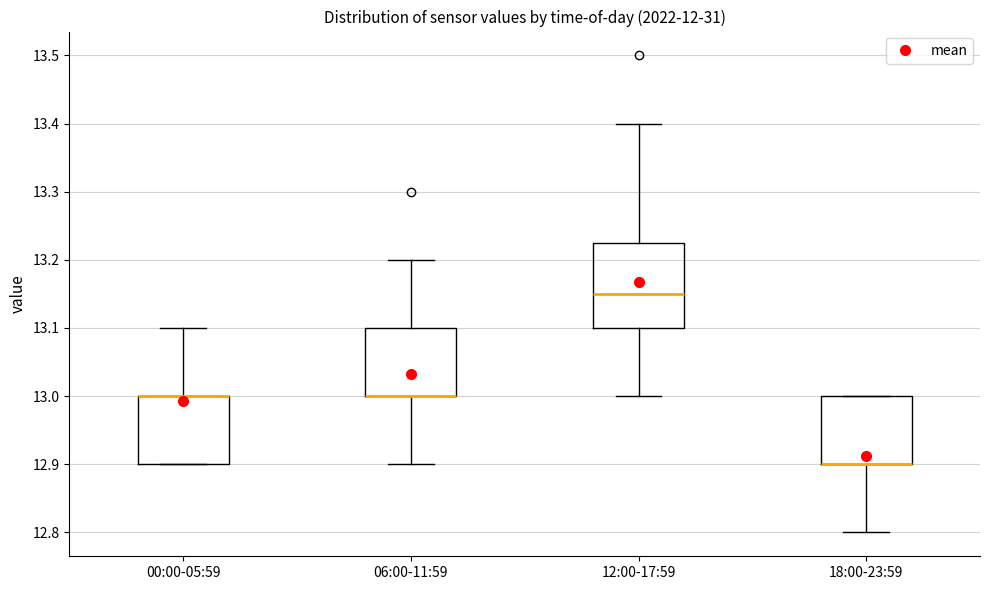

Reading left to right, read every box against the y-axis: the position of its median line, the range the box covers, and the ends of its whiskers. The values are not printed on the chart, so give them approximately, as read against the axis.

00:00-05:59: median 13.00 (drawn on the box's upper edge), box 12.90 to 13.00, whiskers 12.90 to 13.10
06:00-11:59: median 13.00 (drawn on the box's lower edge), box 13.00 to 13.10, whiskers 12.90 to 13.20
12:00-17:59: median 13.15, box 13.10 to 13.23, whiskers 13.00 to 13.40
18:00-23:59: median 12.90 (drawn on the box's lower edge), box 12.90 to 13.00, whiskers 12.80 to 13.00